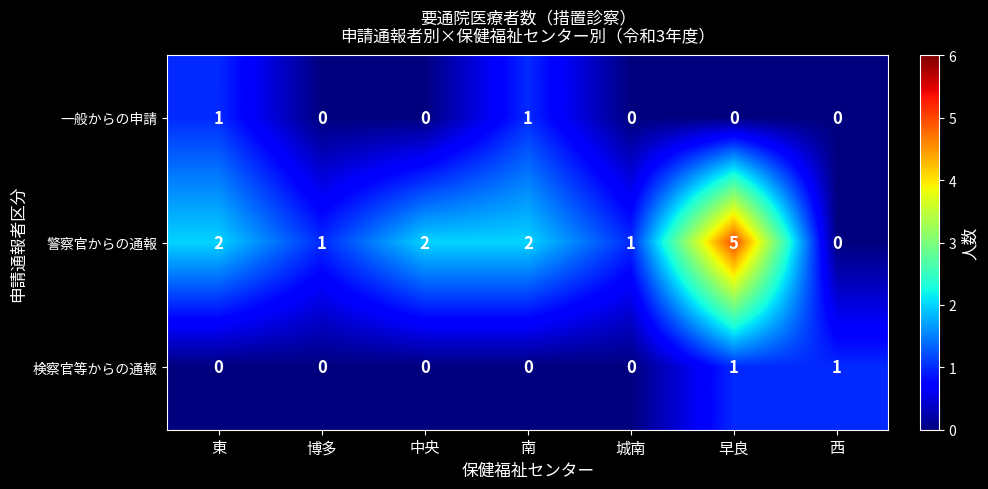

Count the 警察官からの通報 values in the range 1 to 2.

5